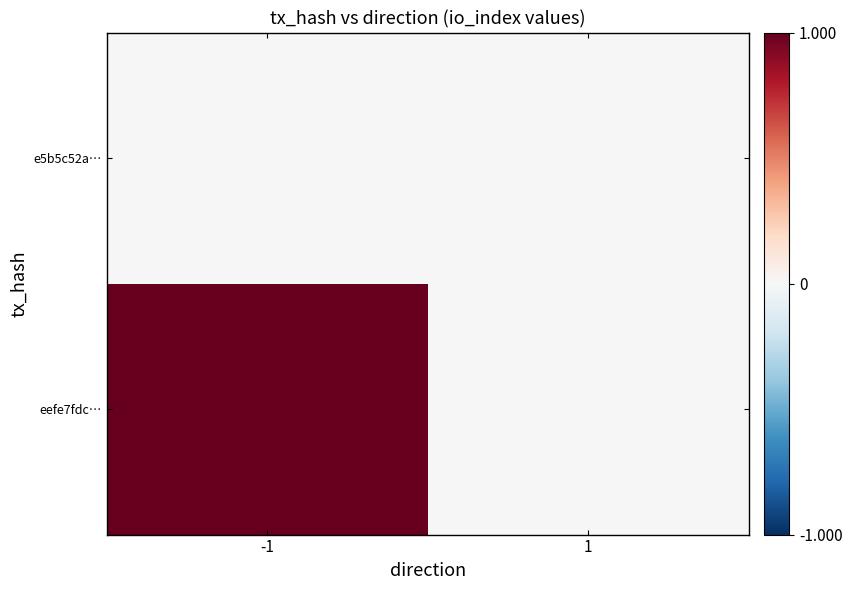

What is the maximum value shown in the chart?

1